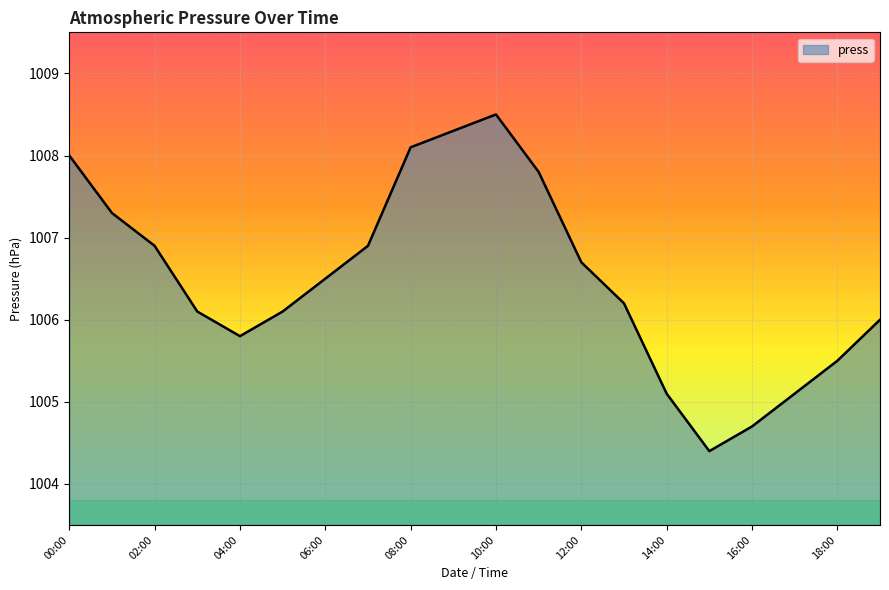

What is the difference between the maximum and minimum values?

4.1